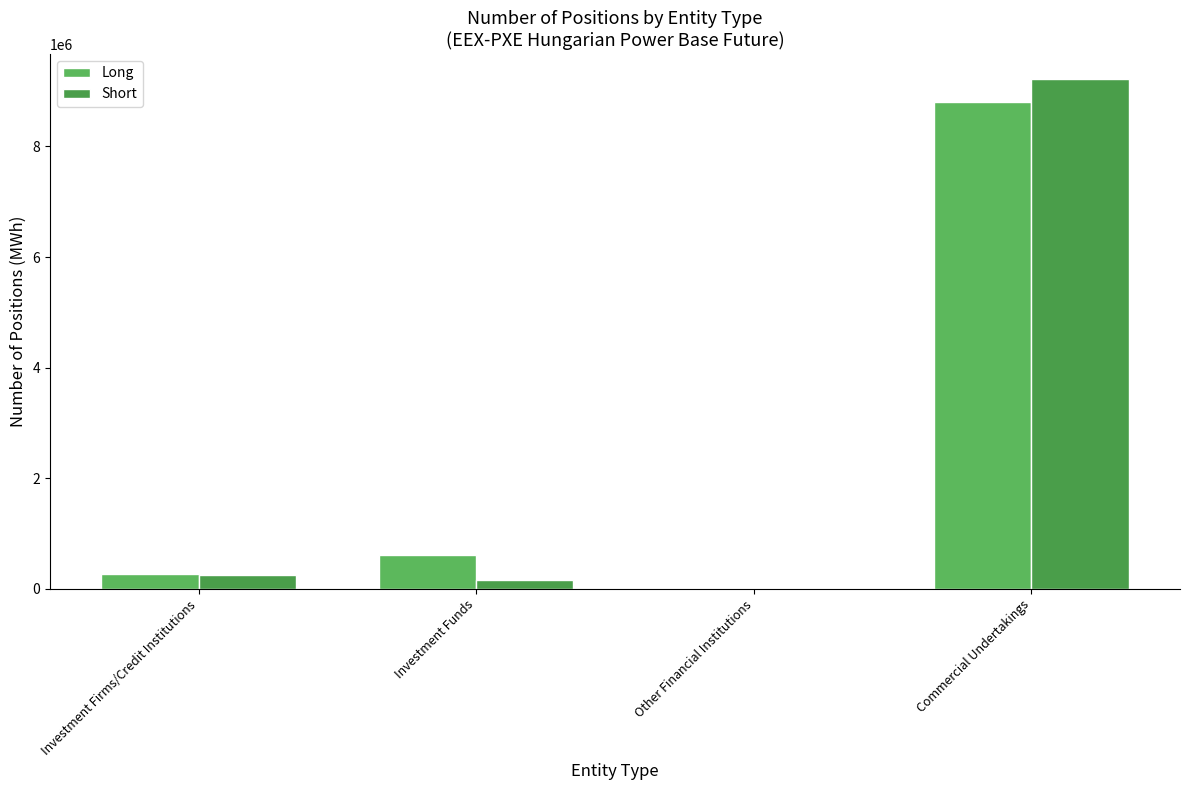

Rank the categories by Long value from highest to lowest.

Commercial Undertakings, Investment Funds, Investment Firms/Credit Institutions, Other Financial Institutions